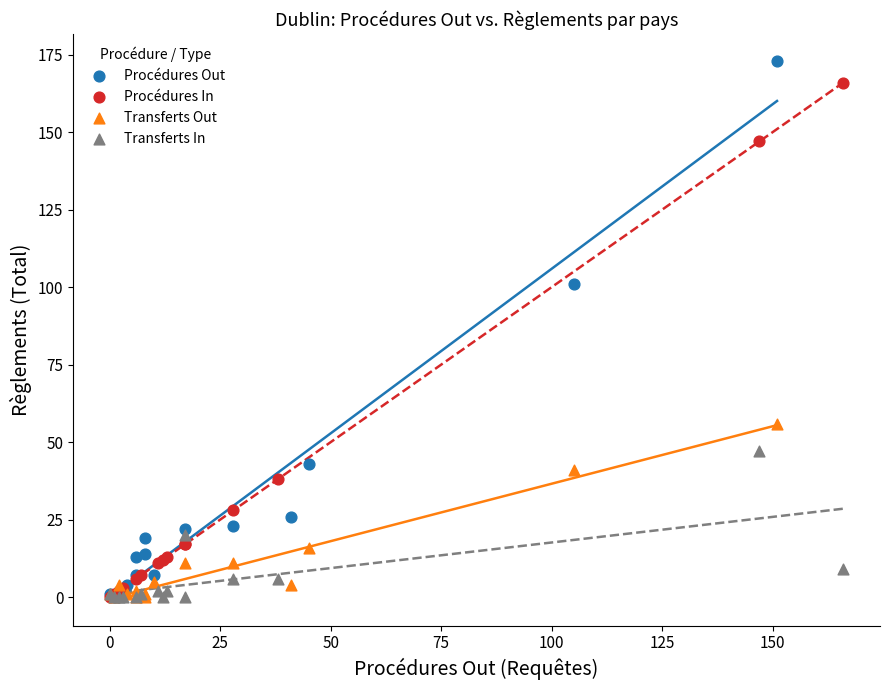

Which series reaches the maximum Y coordinate?

Procédures Out